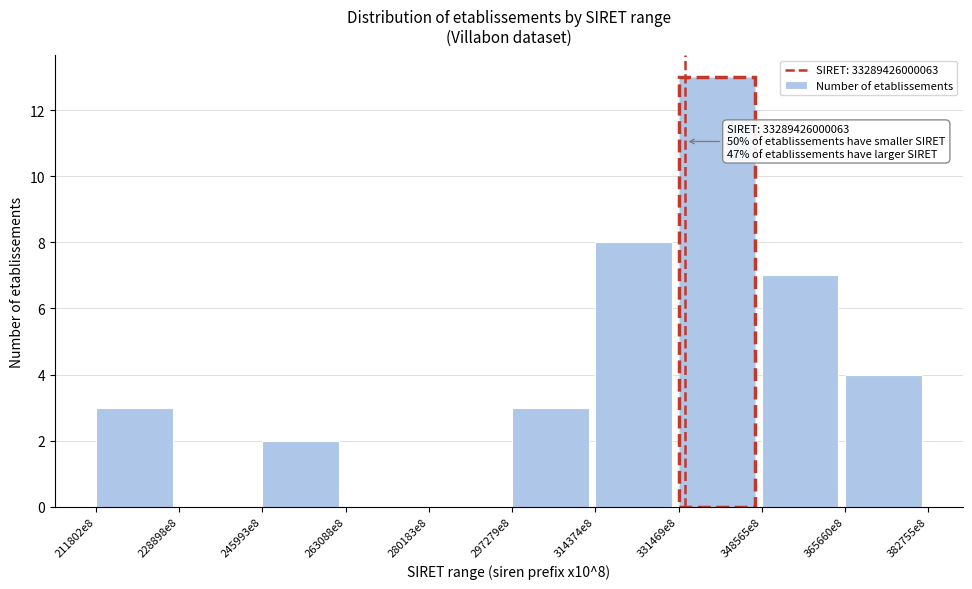

Reading left to right, list all the values displayed in this chart.

211802e8=3	228898e8=0	245993e8=2	263088e8=0	280183e8=0	297279e8=3	314374e8=8	331469e8=13	348565e8=7	365660e8=4